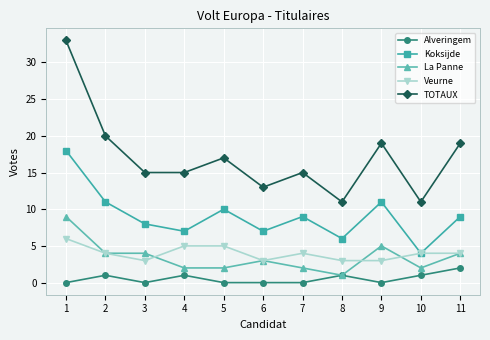

How many data points does each series have?

11